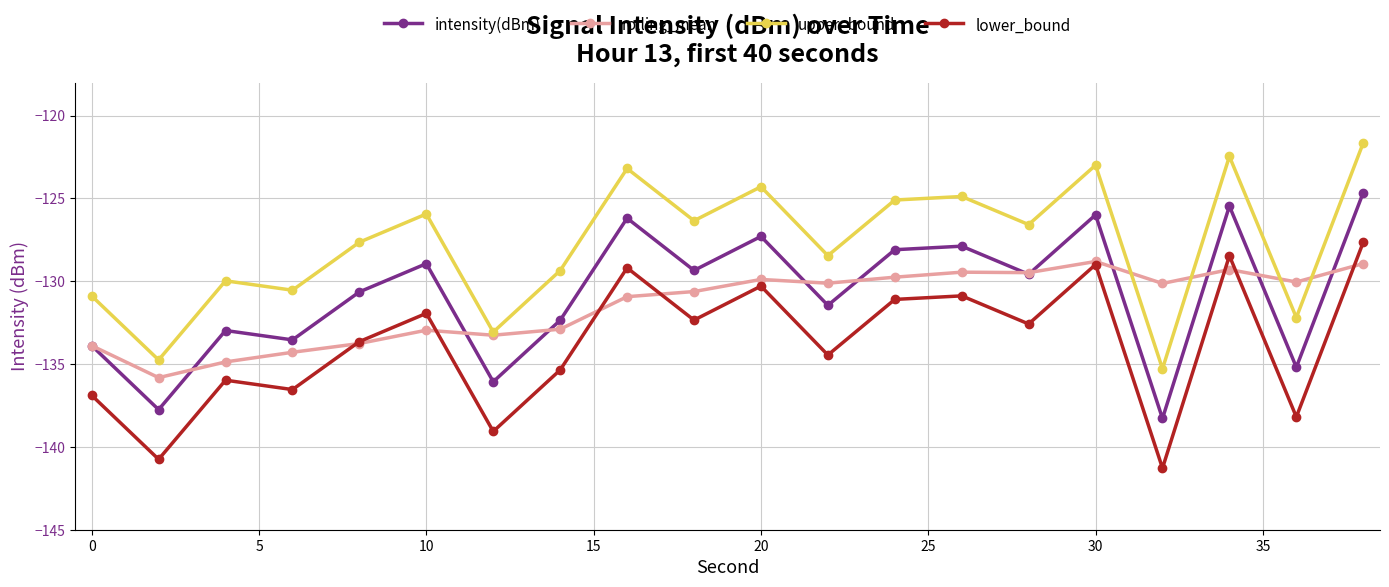

What is the value of the intensity(dBm) point at the 18th from the left?

-125.5